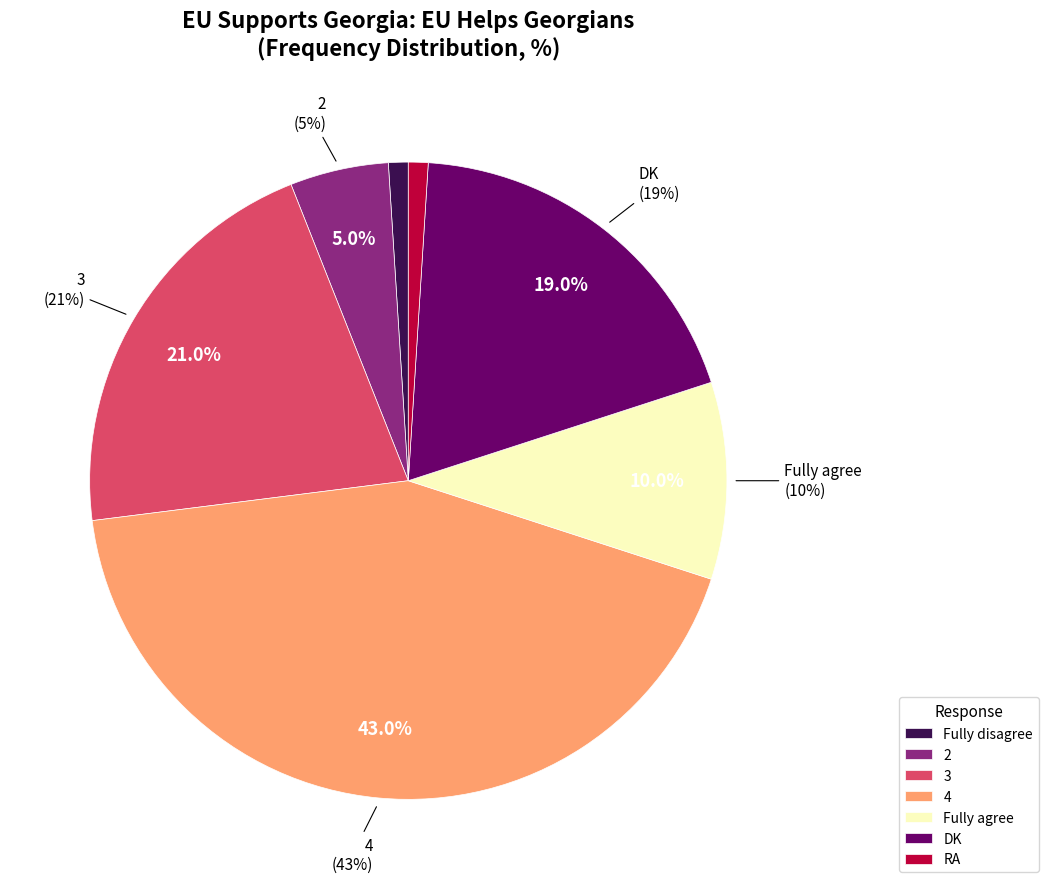

To the nearest percent, what is the average slice percentage?

14%